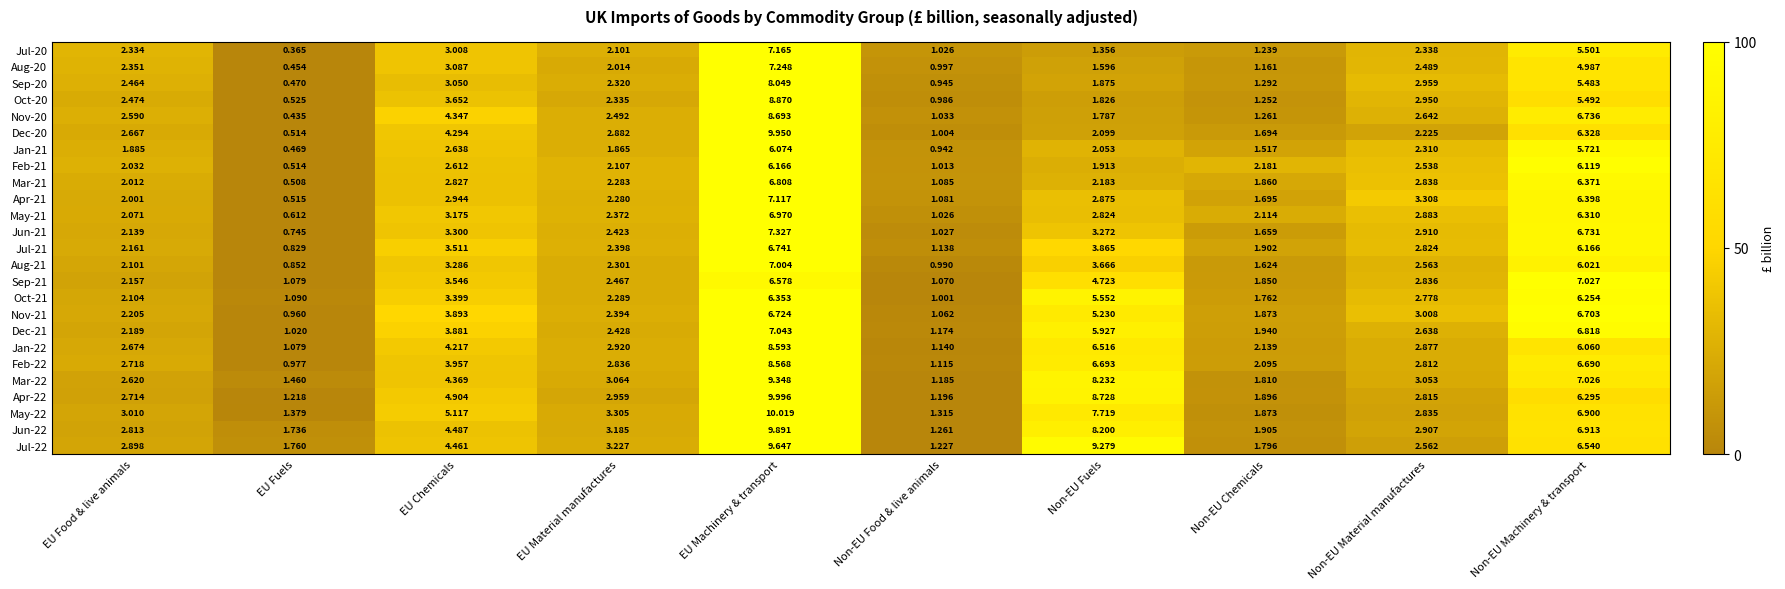

Rank the categories by Jul-22 value from lowest to highest.

Non-EU Food & live animals, EU Fuels, Non-EU Chemicals, Non-EU Material manufactures, EU Food & live animals, EU Material manufactures, EU Chemicals, Non-EU Machinery & transport, Non-EU Fuels, EU Machinery & transport